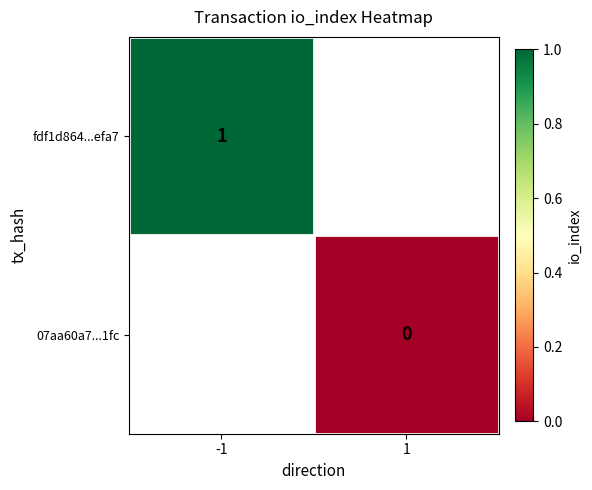

The fdf1d864...efa7 series shows 0 at -1. True or false?

False